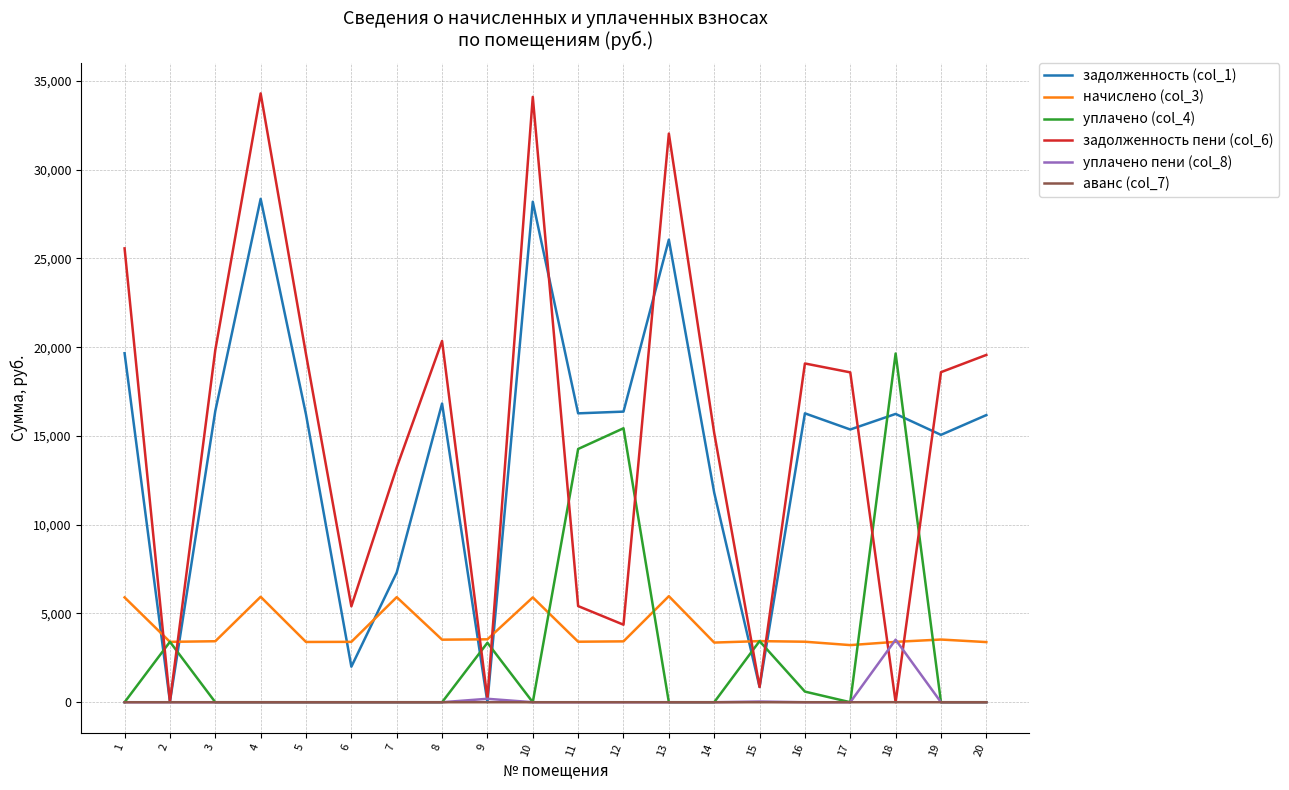

How many values in the уплачено (col_4) series exceed 0?

7